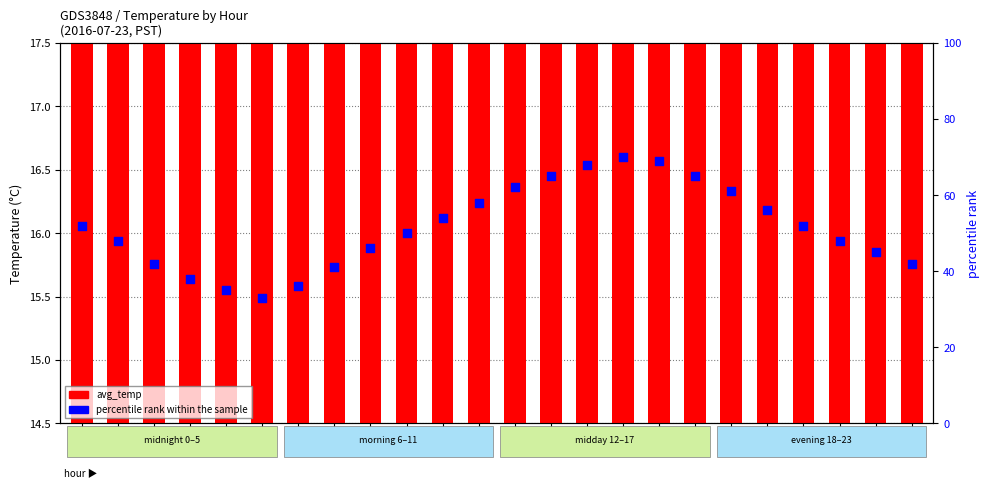

Which series has the largest total across all categories?

percentile rank within the sample